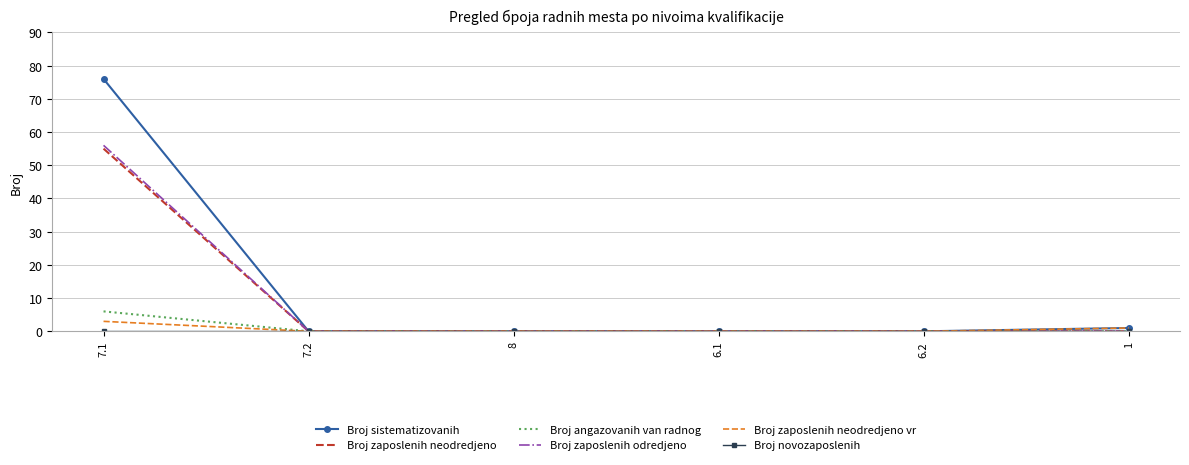

True or false: Broj angazovanih van radnog has a value of 3 at 7.2.

False